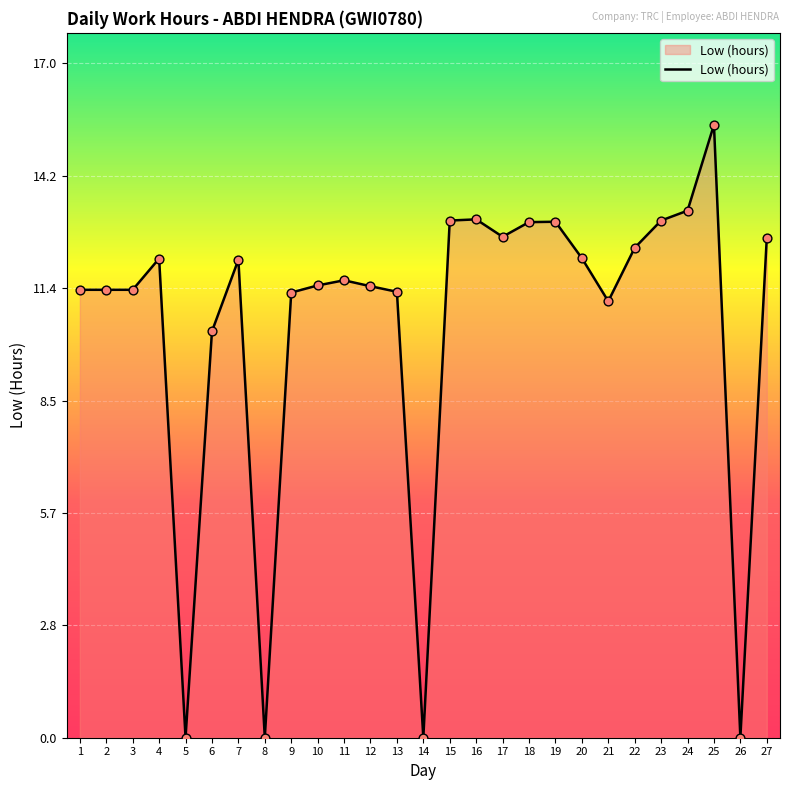

Which has a higher value, 19 or 13?

19